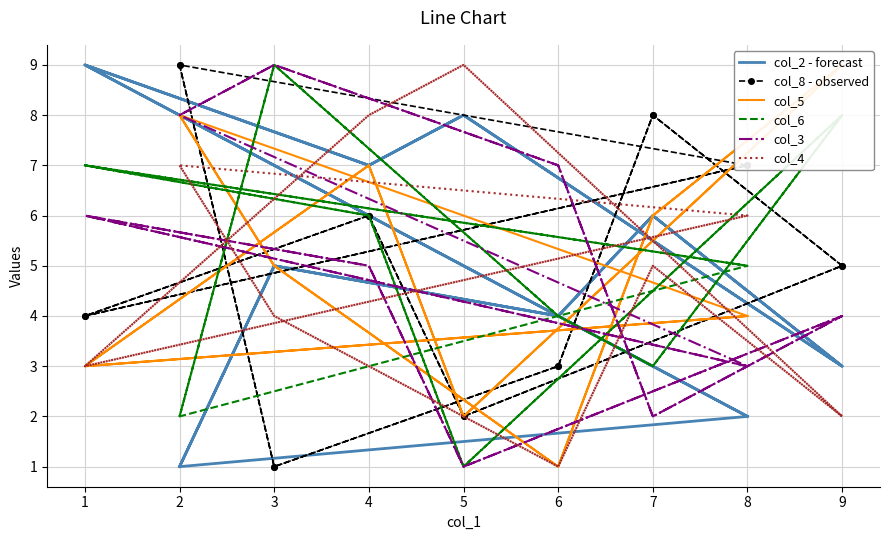

Is this an area chart (filled region under the line)?

No